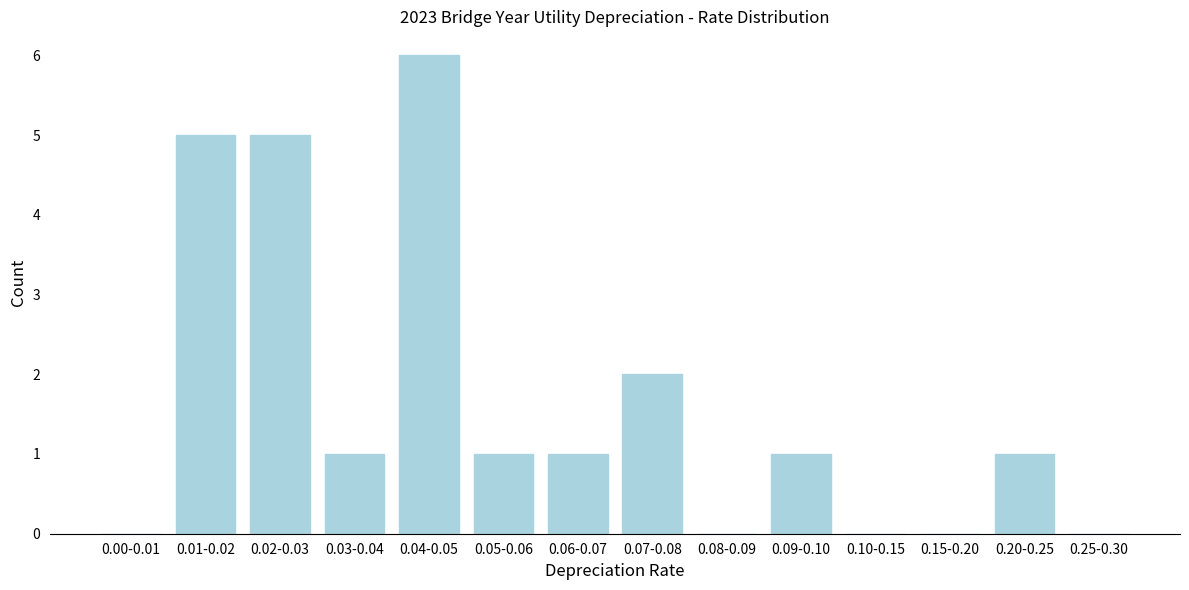

Reading right to left, list all the values displayed in this chart.

0.25-0.30=0	0.20-0.25=1	0.15-0.20=0	0.10-0.15=0	0.09-0.10=1	0.08-0.09=0	0.07-0.08=2	0.06-0.07=1	0.05-0.06=1	0.04-0.05=6	0.03-0.04=1	0.02-0.03=5	0.01-0.02=5	0.00-0.01=0